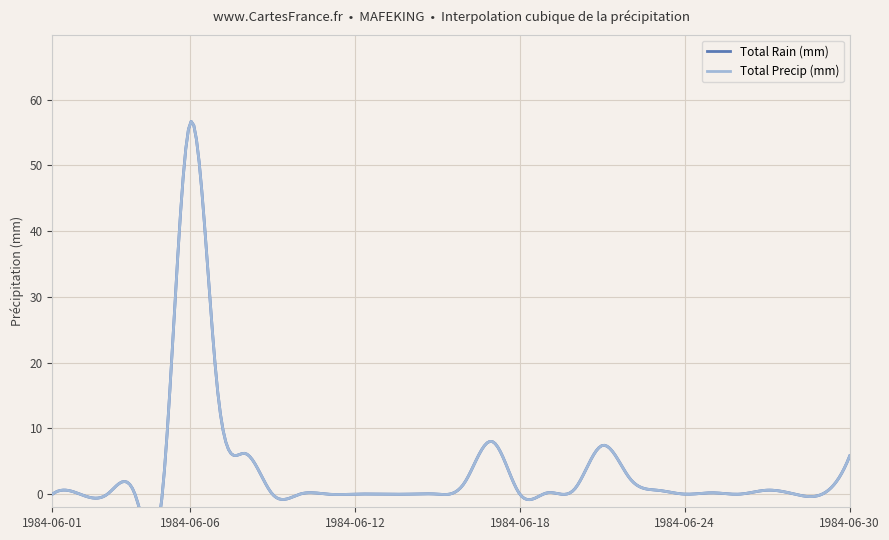

The value of Total Rain (mm) at 1984-06-27 is 0.6. True or false?

True